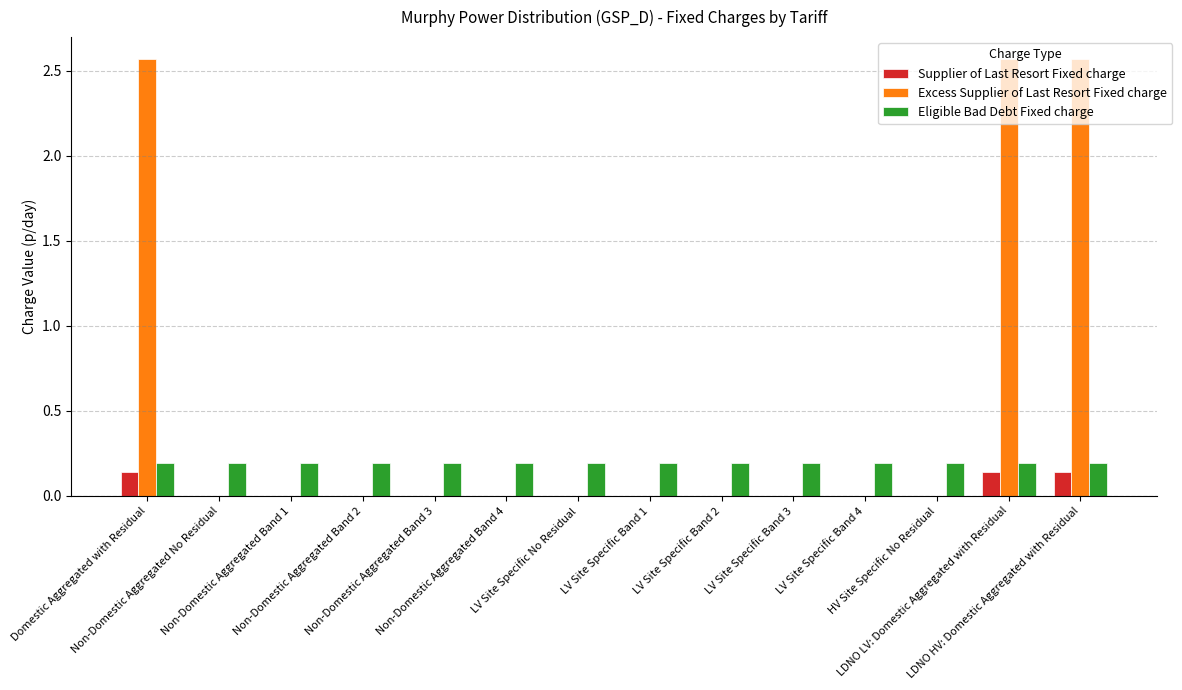

What is the average value of the Excess Supplier of Last Resort Fixed charge series?

0.6